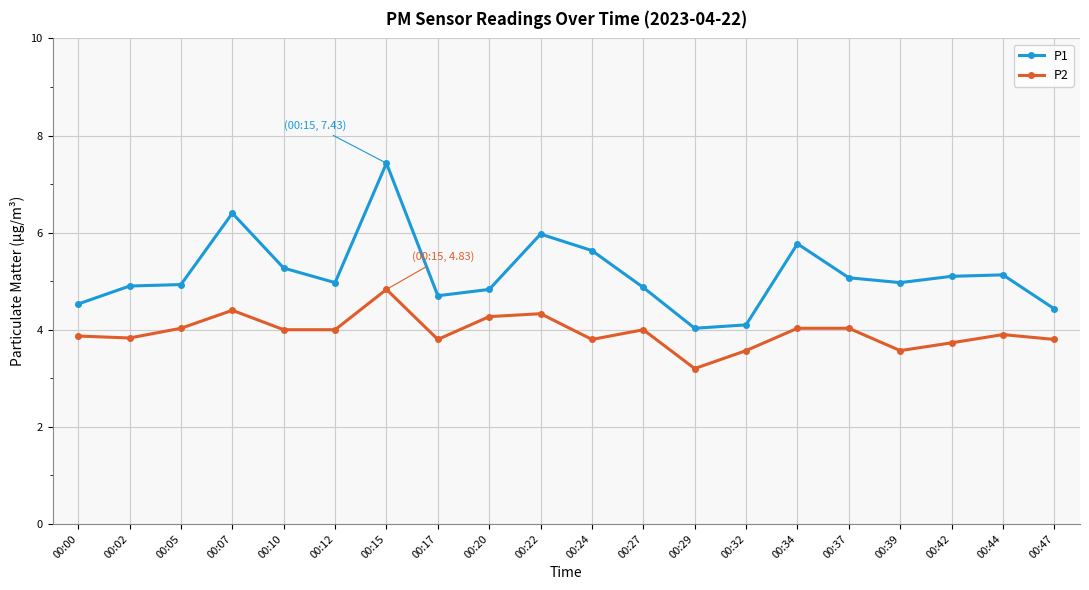

What is the total value across all series at 00:22?

10.3